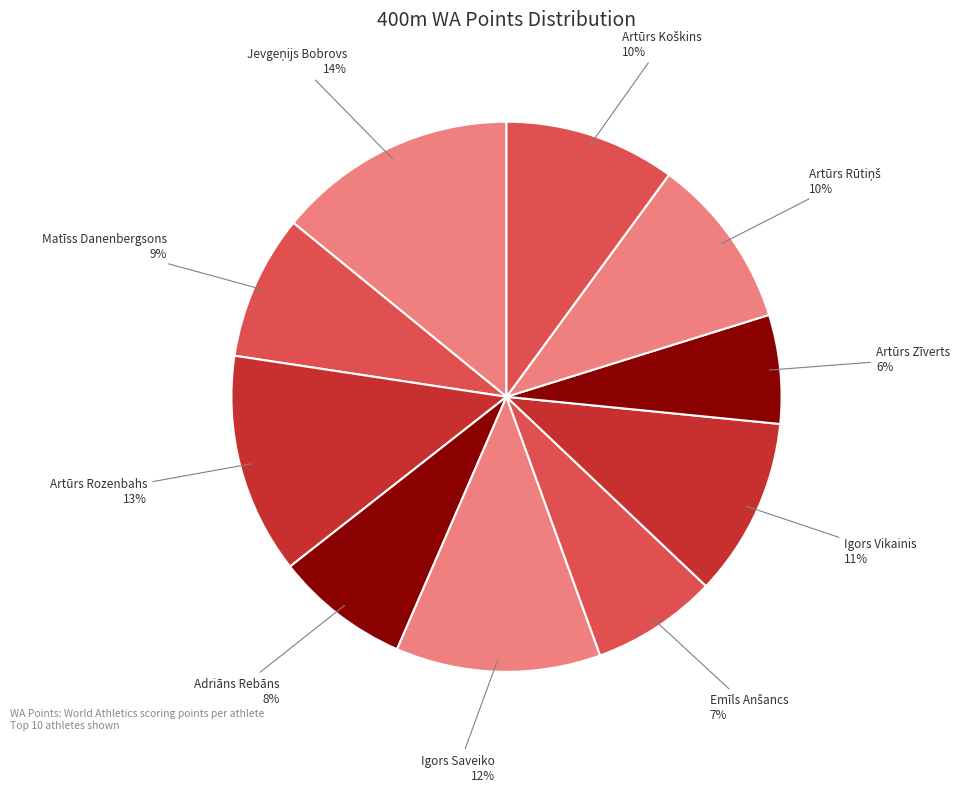

Is it true that Adriāns Rebāns is 18% of the pie?

False